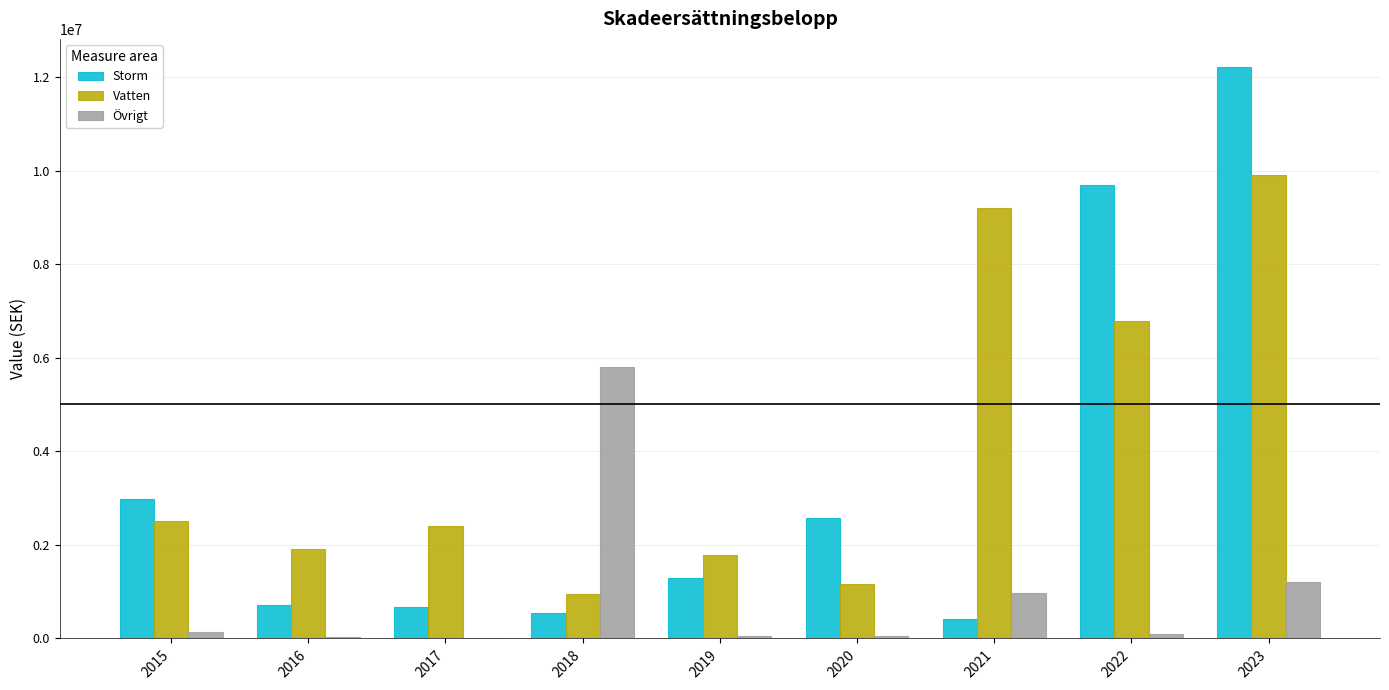

The value of Storm at 2023 is 12202346. True or false?

True